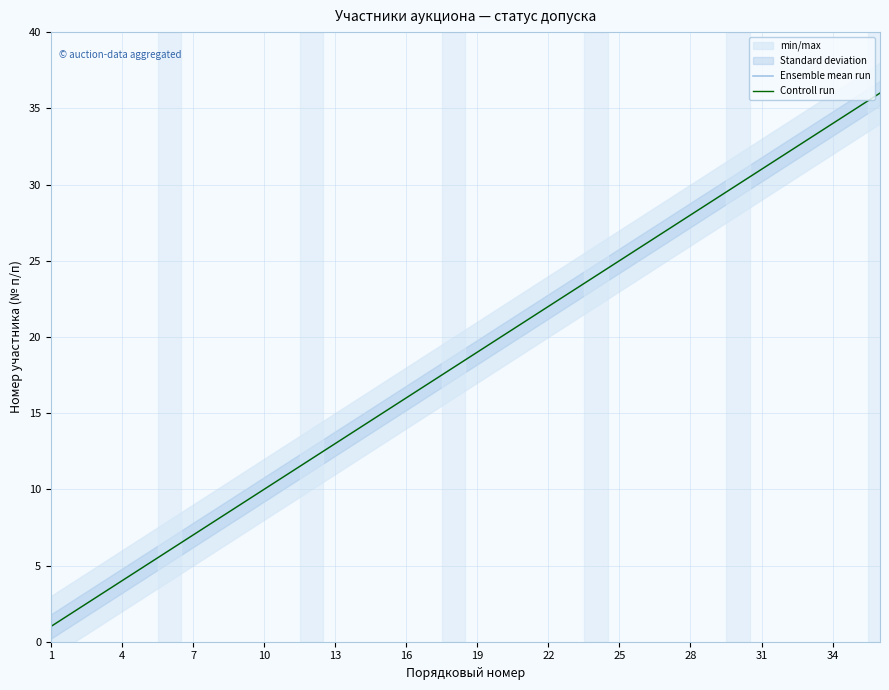

What is the difference between the maximum and minimum values in the Ensemble mean run series?

35